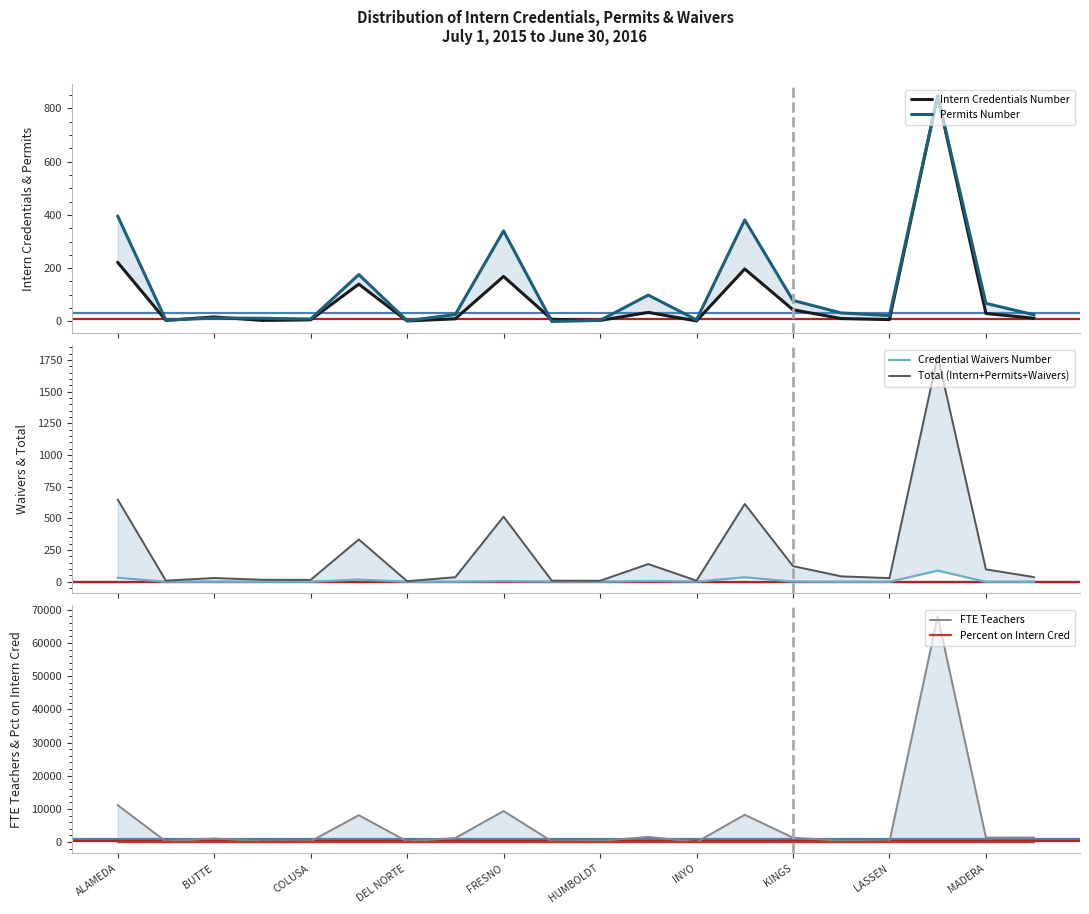

What are all the series names shown in the legend?

Intern Credentials Number, Permits Number, Credential Waivers Number, Total (Intern+Permits+Waivers), FTE Teachers, Percent on Intern Cred